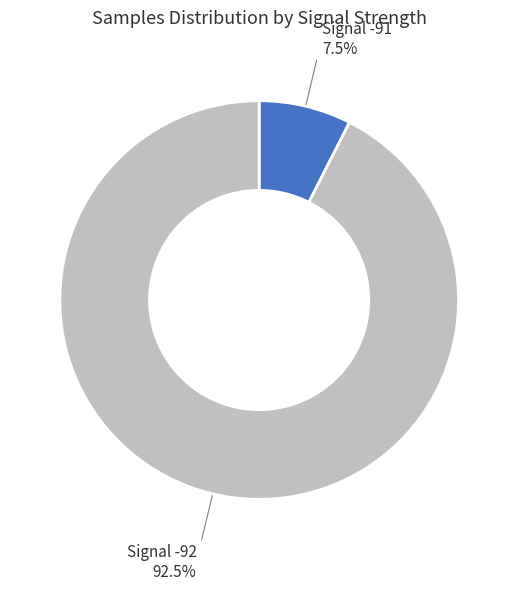

What is the total percentage of Signal -91 and Signal -92?

100.0%